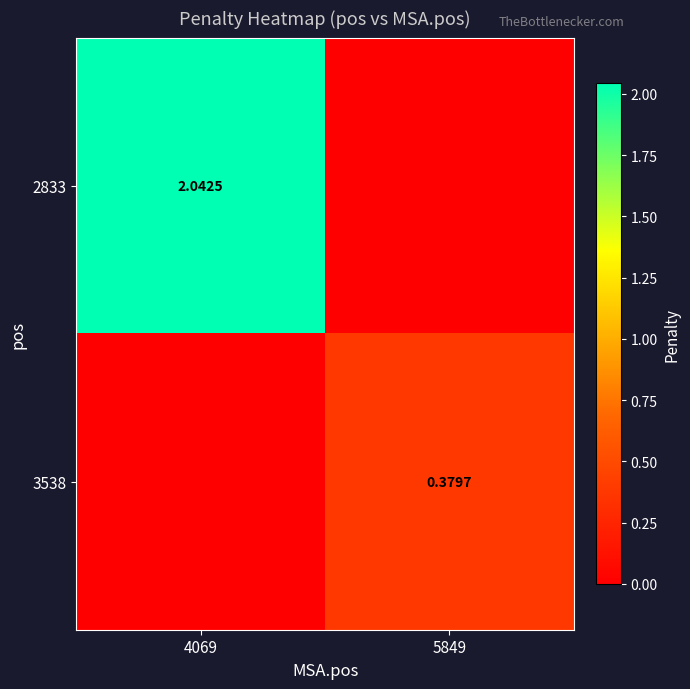

What value does the 2833 series have at 4069?

2.0